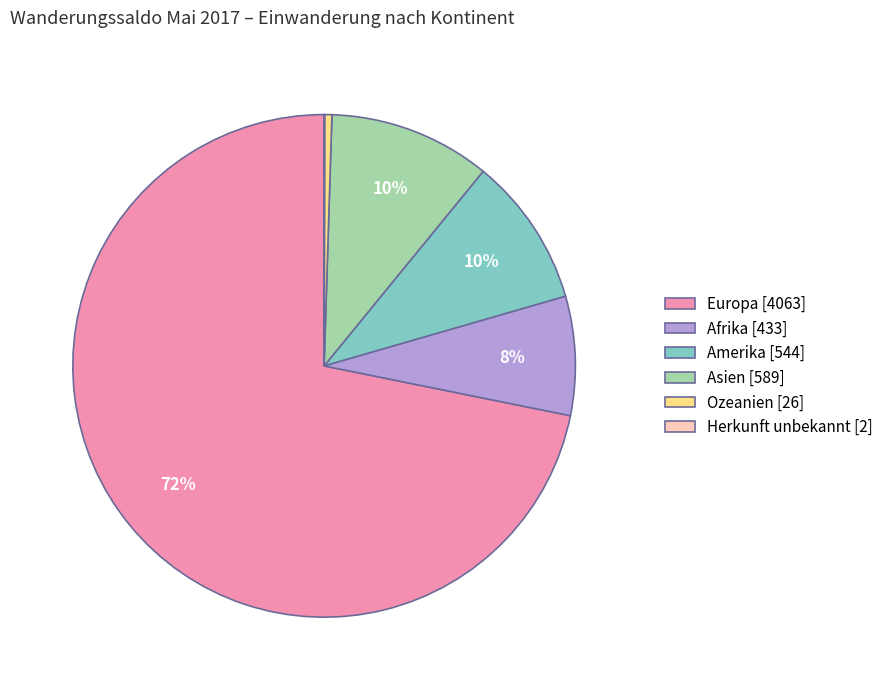

Which has a higher value, Afrika [433] or Ozeanien [26]?

Afrika [433]